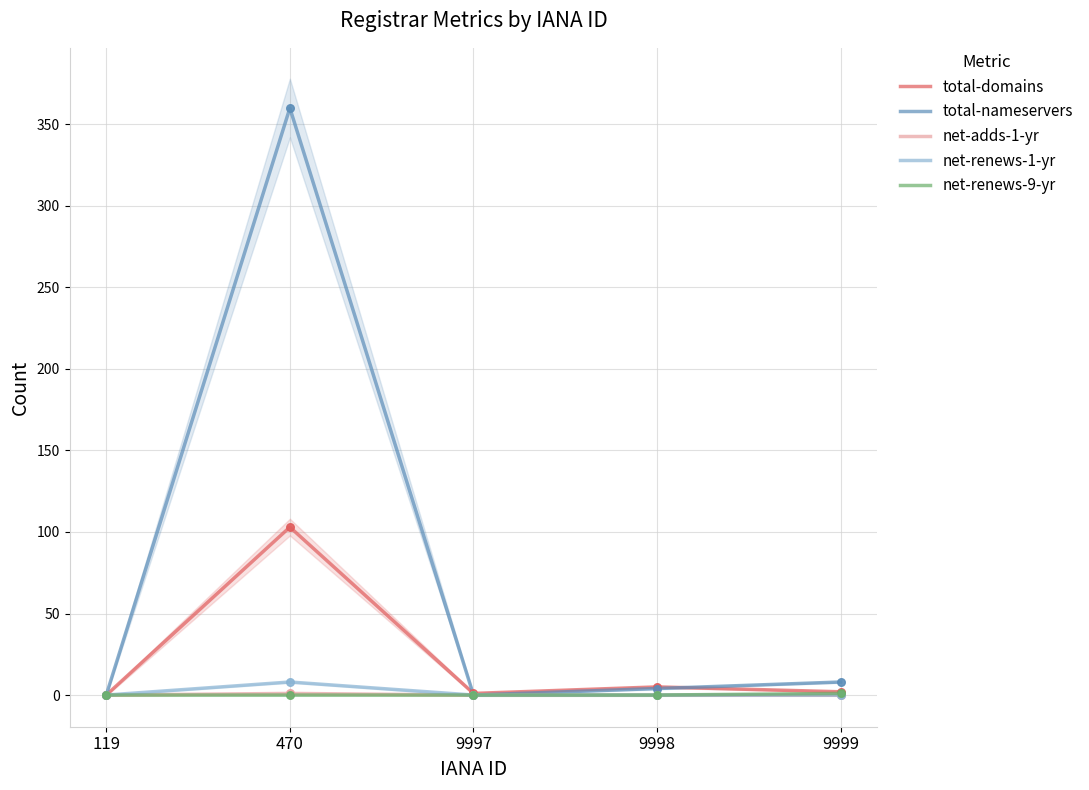

What is the total value across all series at 470?

472